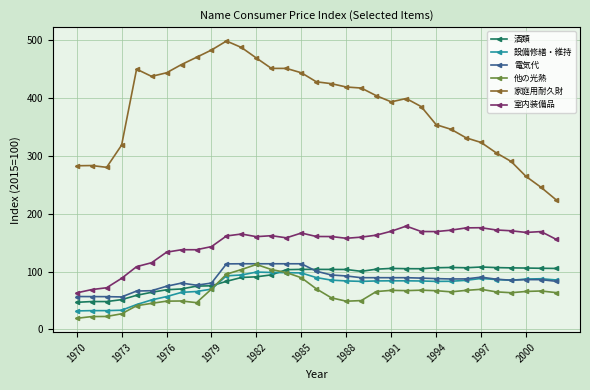

What is the value of the 他の光熱 point at the 9th from the left?

46.1